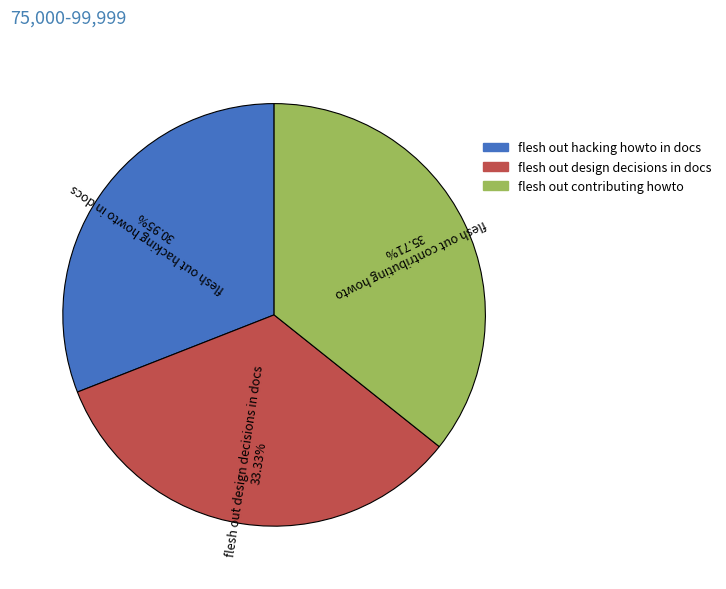

How much of the chart is everything except flesh out hacking howto in docs?

69.0%